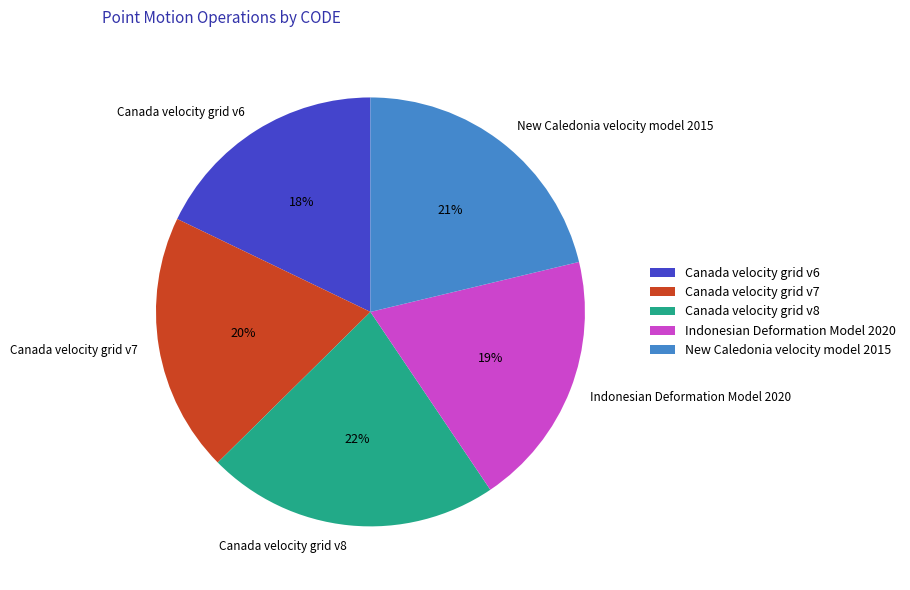

To the nearest percent, what is the average slice percentage?

20%